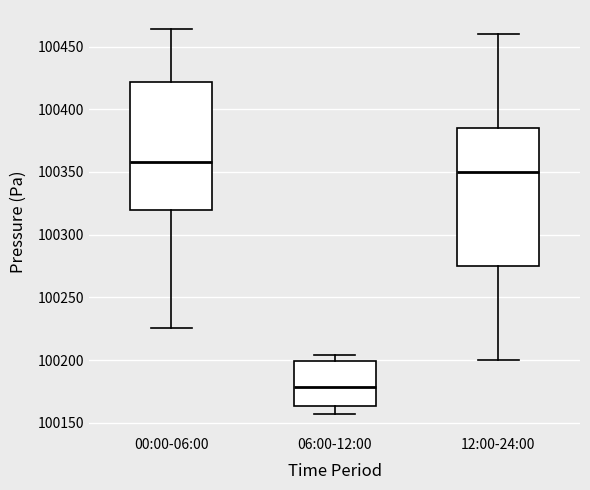

Where is the upper edge of the box for 12:00-24:00 on the y-axis? The values are not printed on the chart, so give them approximately, as read against the axis.

100385